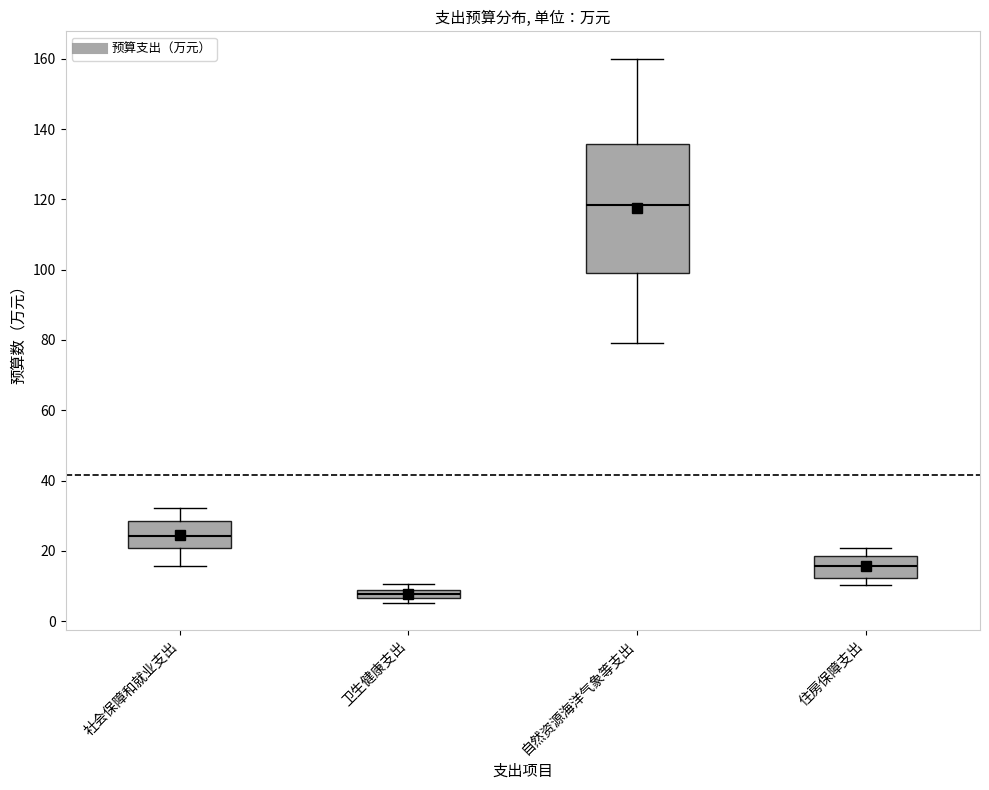

Which box's median line is the highest?

自然资源海洋气象等支出